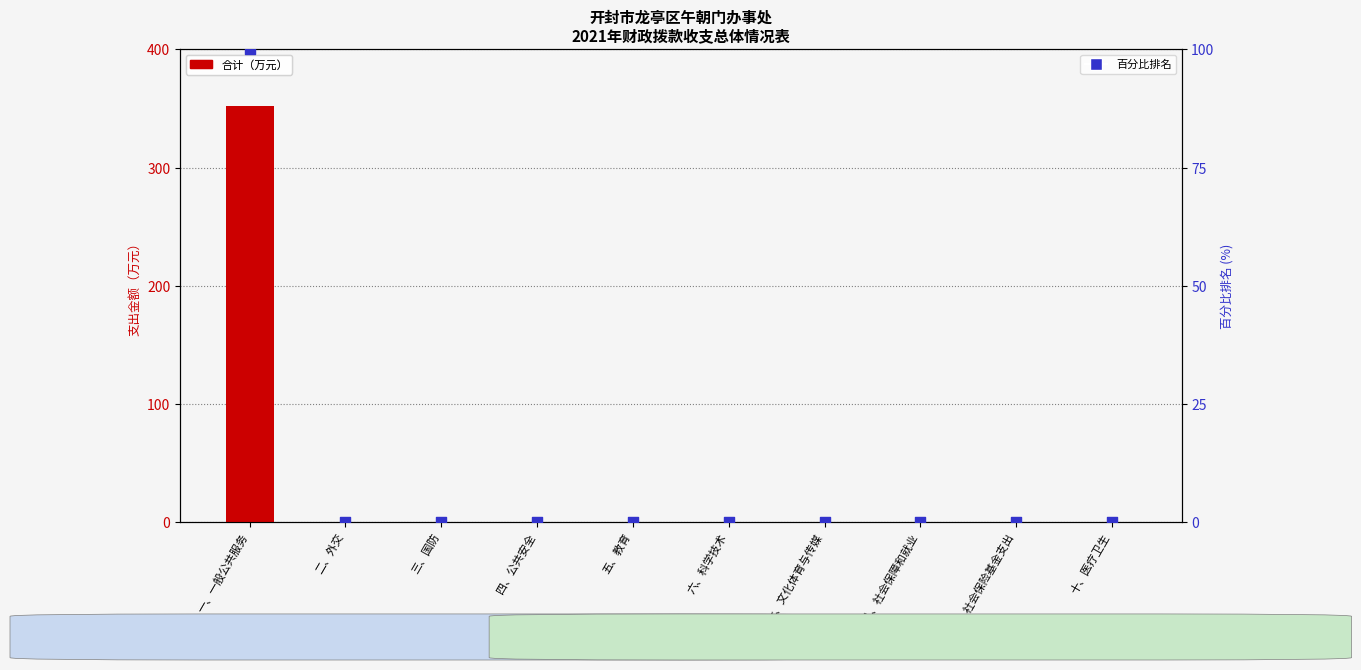

At how many categories does at least one series exceed 228?

1